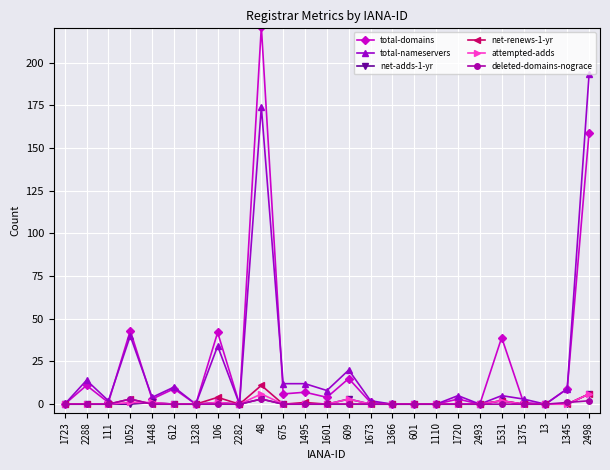

What is the label of the 23rd point from the right?

111